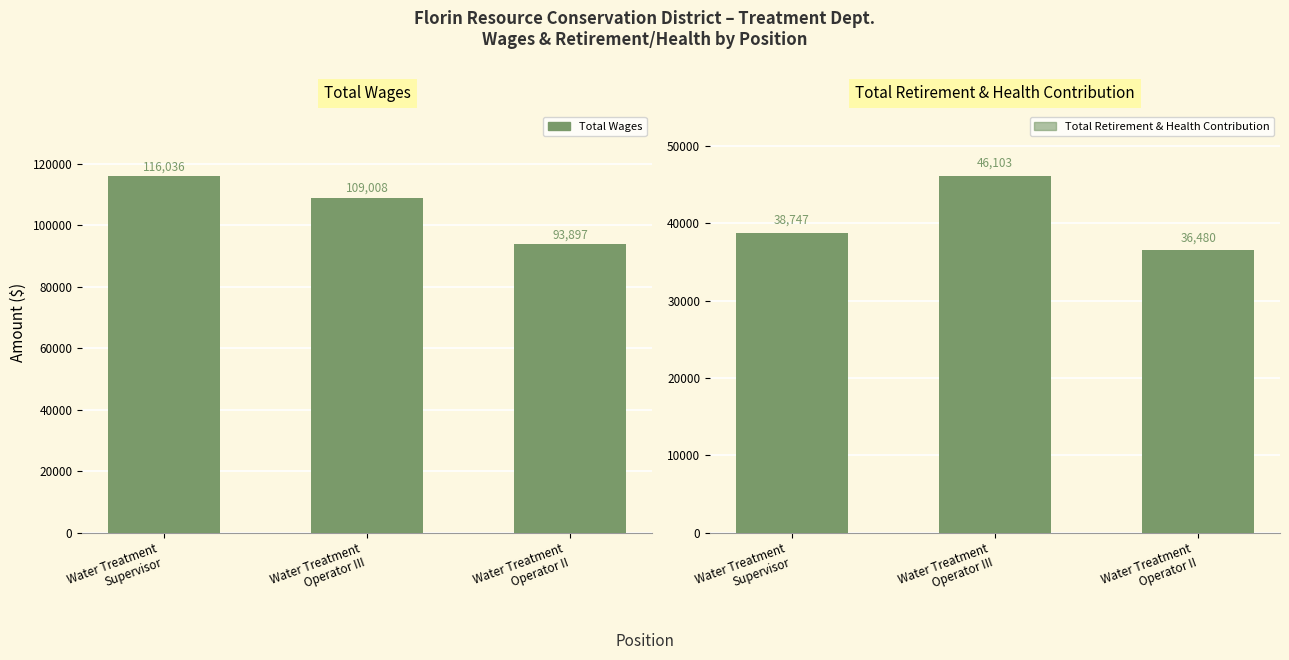

Between Water Treatment
Operator II and Water Treatment
Supervisor, which is larger?

Water Treatment
Supervisor